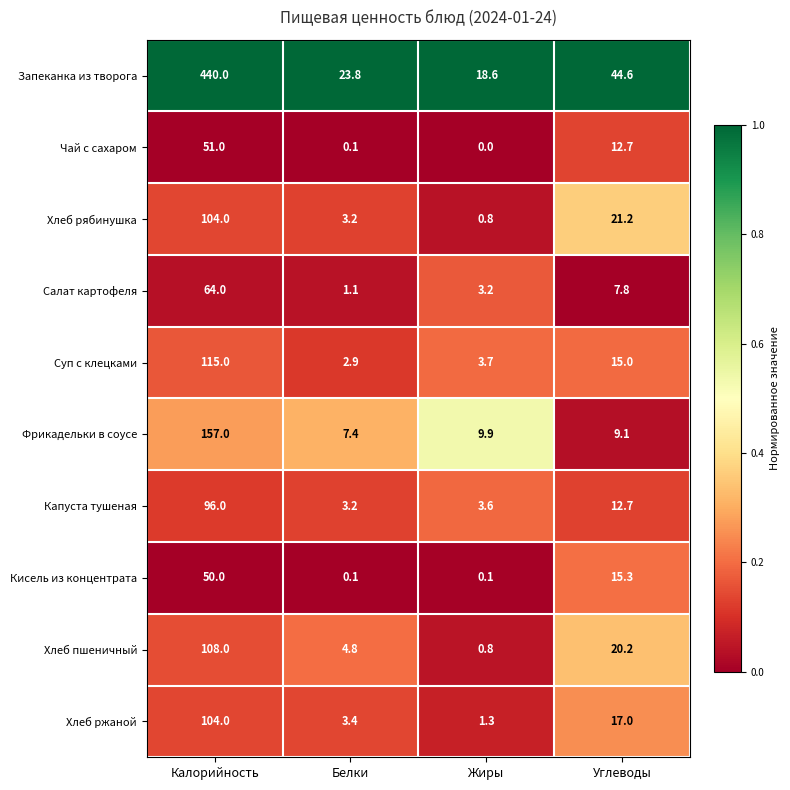

What is the difference between the maximum and minimum values in the Кисель из концентрата series?

49.9